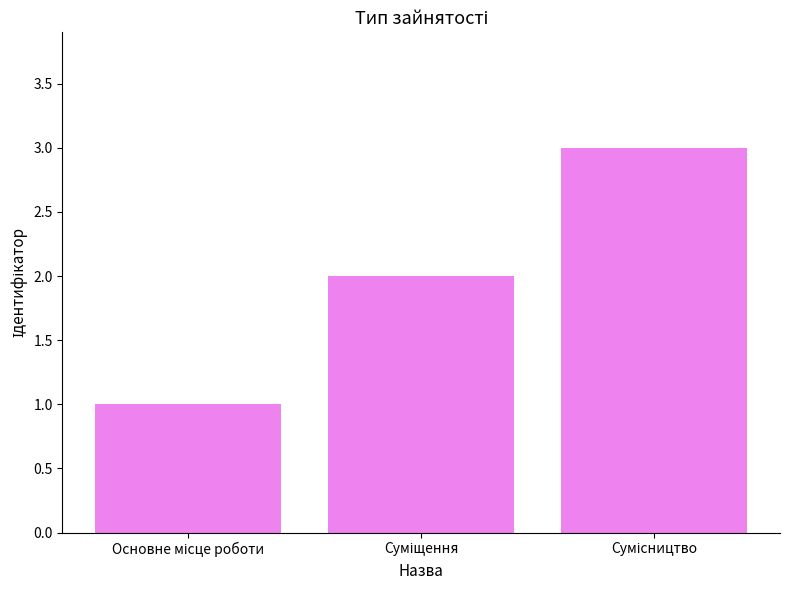

What is the maximum value shown in the chart?

3